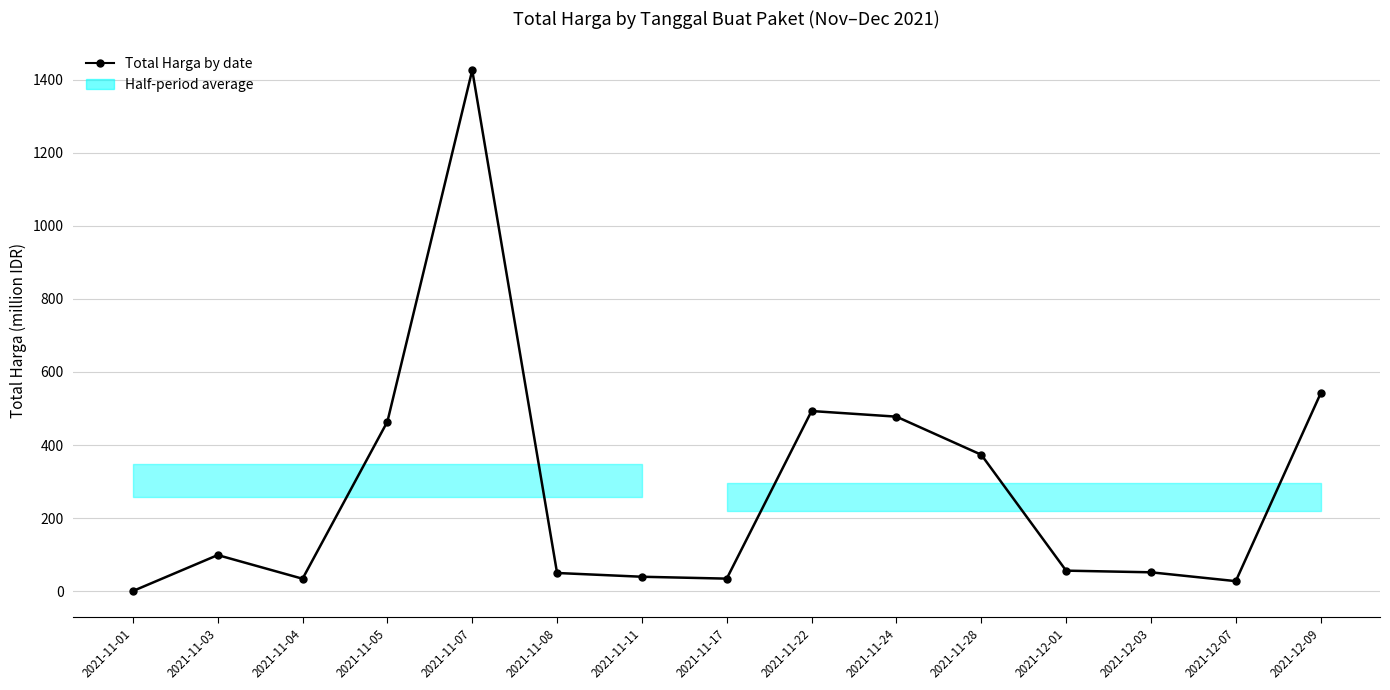

Approximately how many times larger is the value at 2021-11-04 compared to 2021-12-07?

1.2